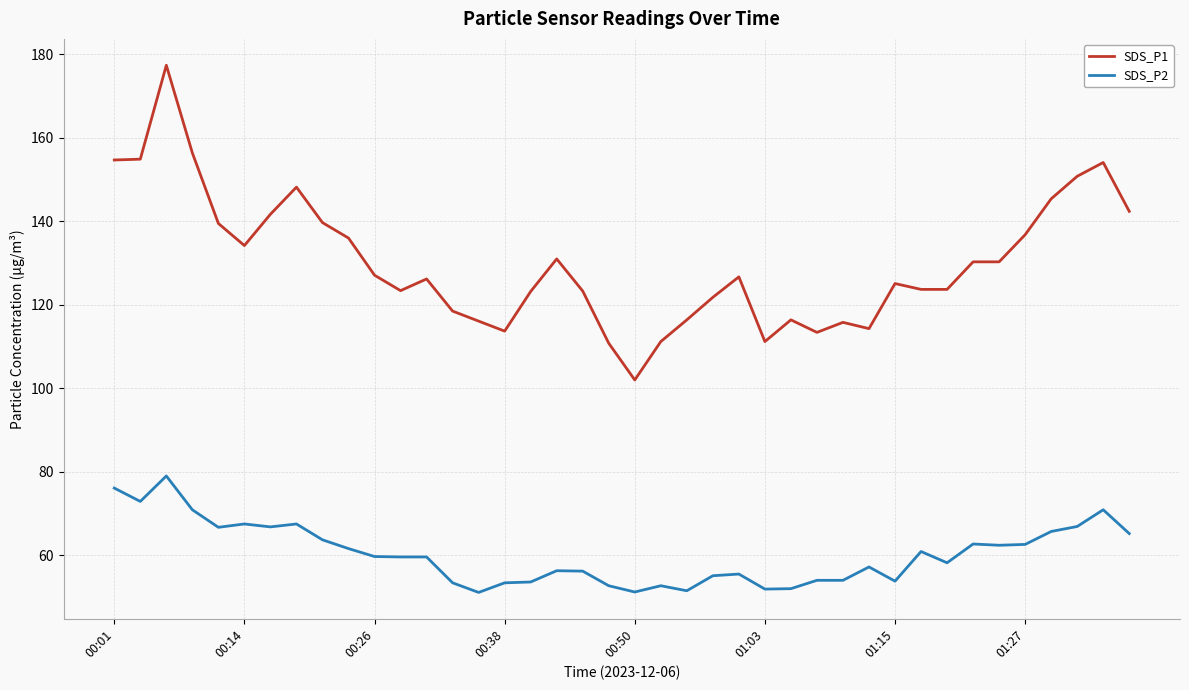

What is the smallest value displayed?

51.1